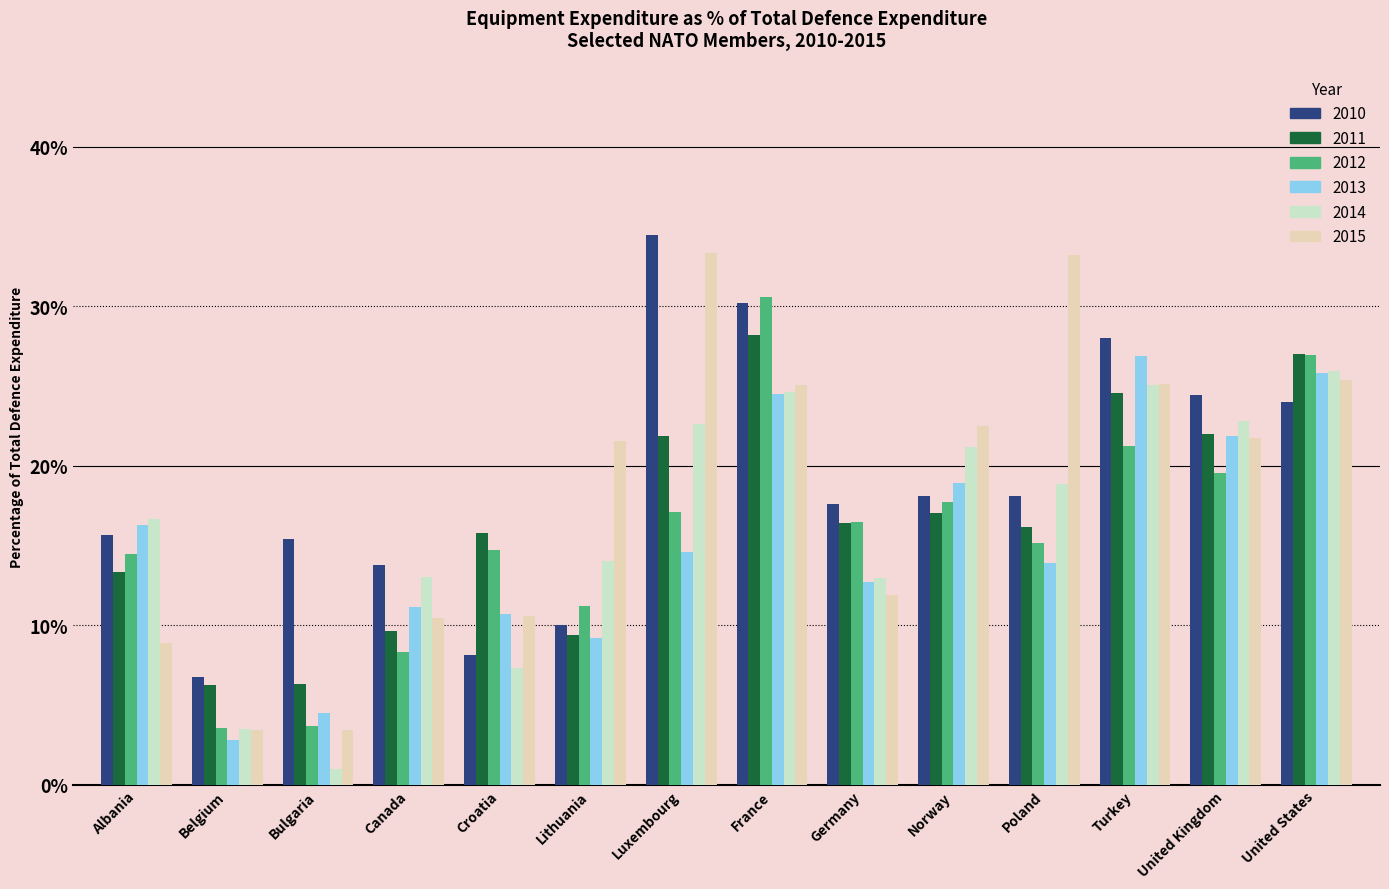

What is the difference between the highest and lowest values at Norway?

5.4